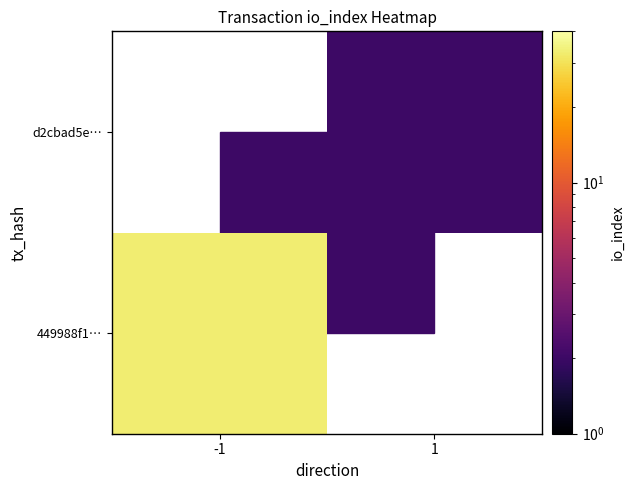

At how many categories does at least one series exceed 26?

1